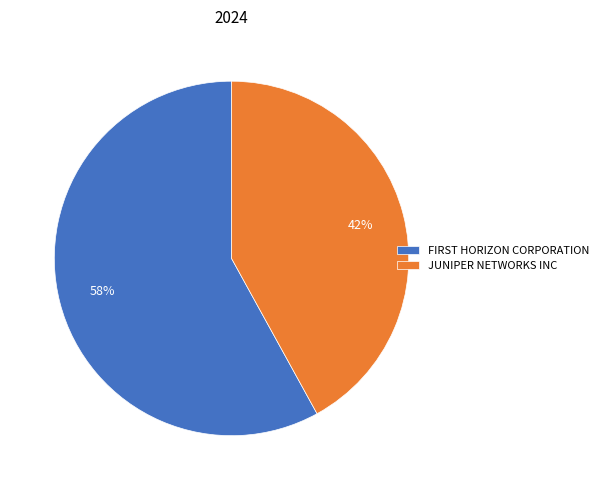

The JUNIPER NETWORKS INC slice represents 42% of the pie. True or false?

True